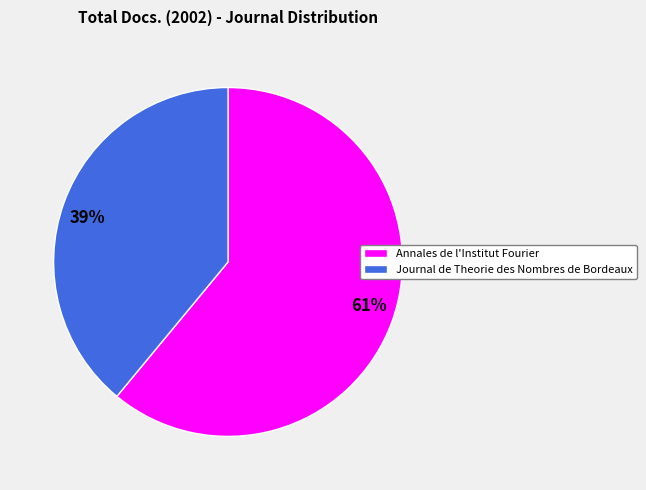

Do Journal de Theorie des Nombres de Bordeaux and Annales de l'Institut Fourier together represent more than half of the pie?

Yes